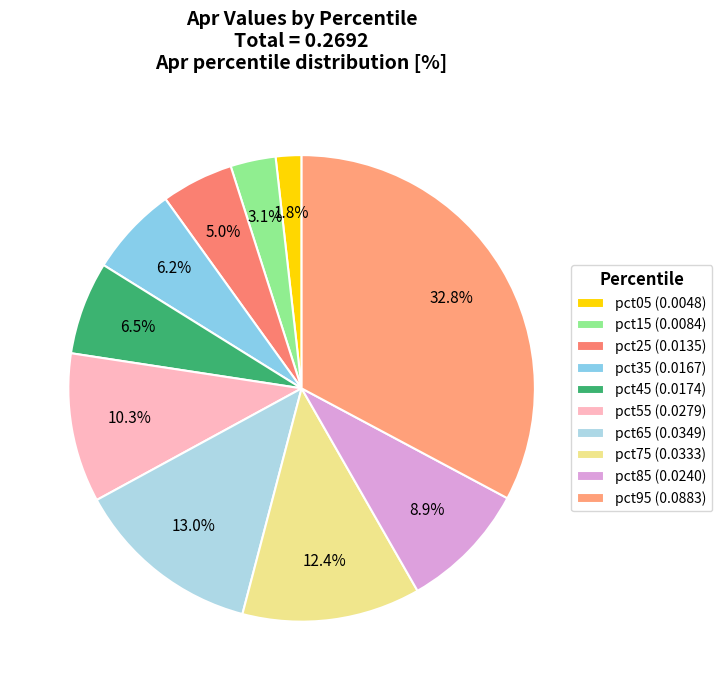

To the nearest percent, what percentage of the pie is pct65?

13%